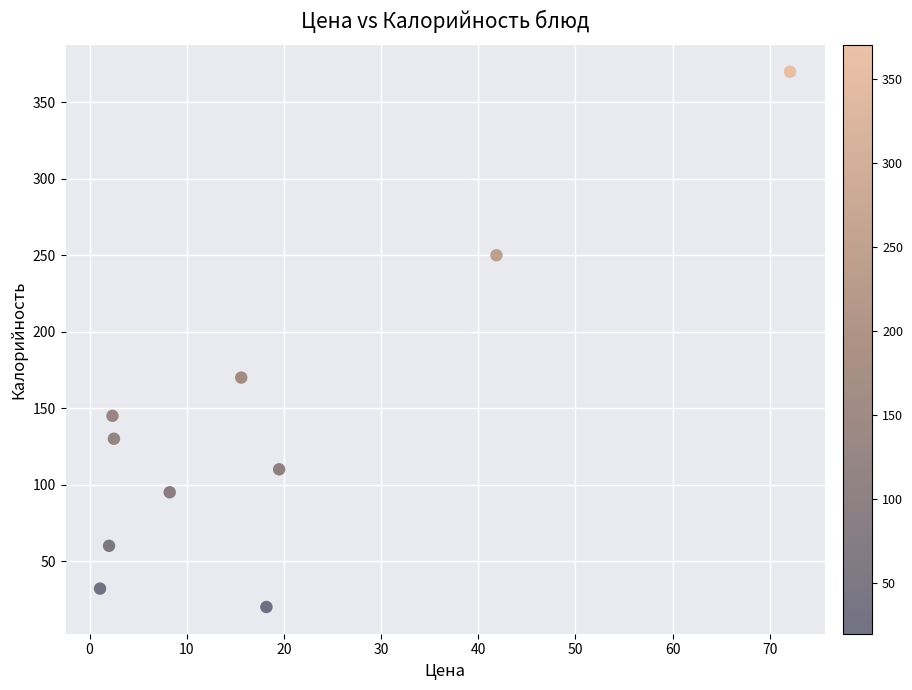

What Y value in the scatter plot is closest to 195?

170